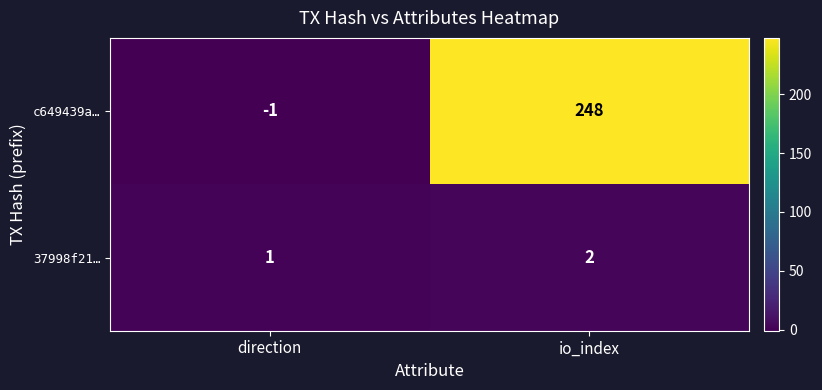

Reading left to right, extract all data points from this chart.

c649439a…: -1	248
37998f21…: 1	2